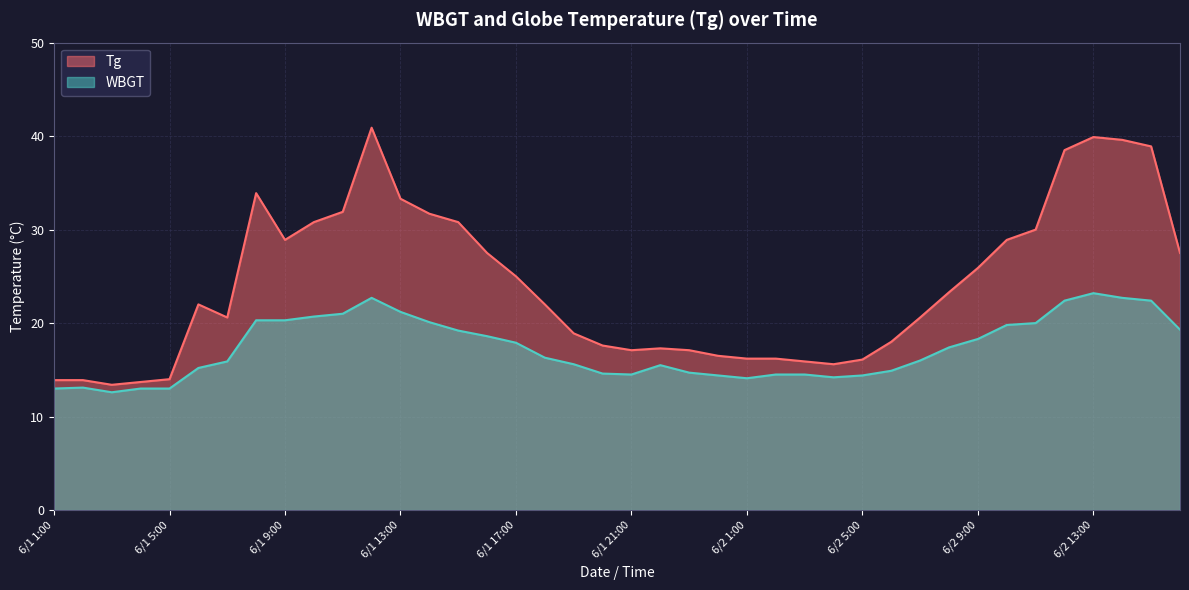

True or false: WBGT has more than 2 interior local peaks.

True